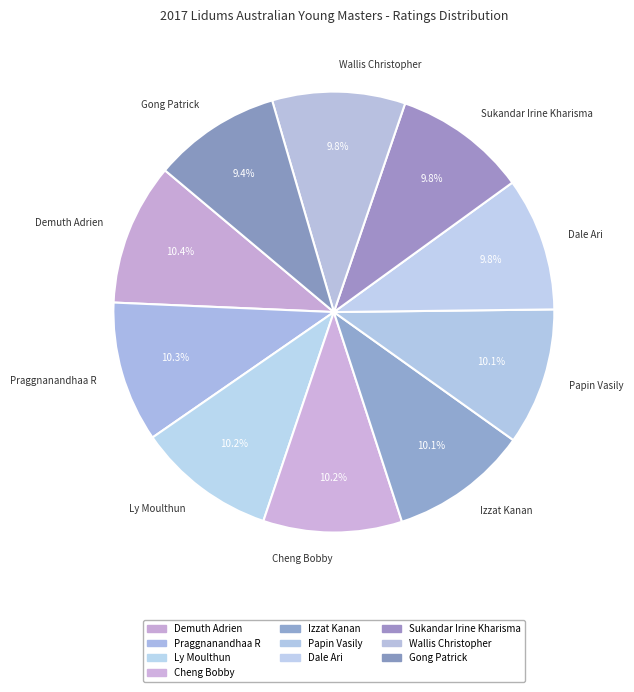

Combined, what portion of the pie is Gong Patrick and Praggnanandhaa R?

19.7%